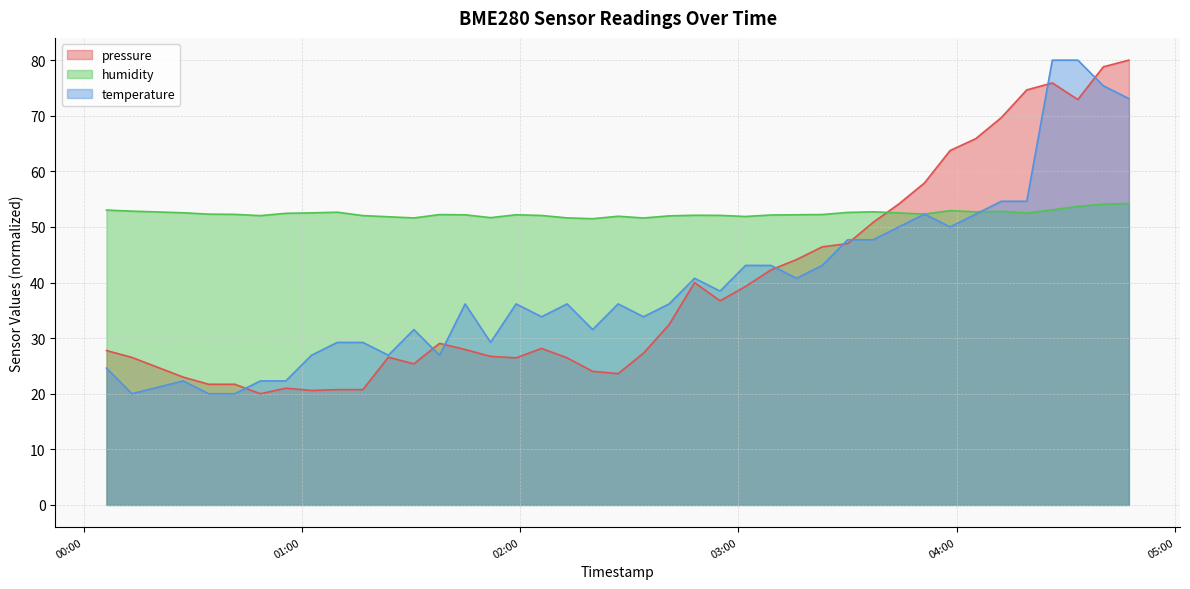

What is the maximum value shown in the chart?

80.0